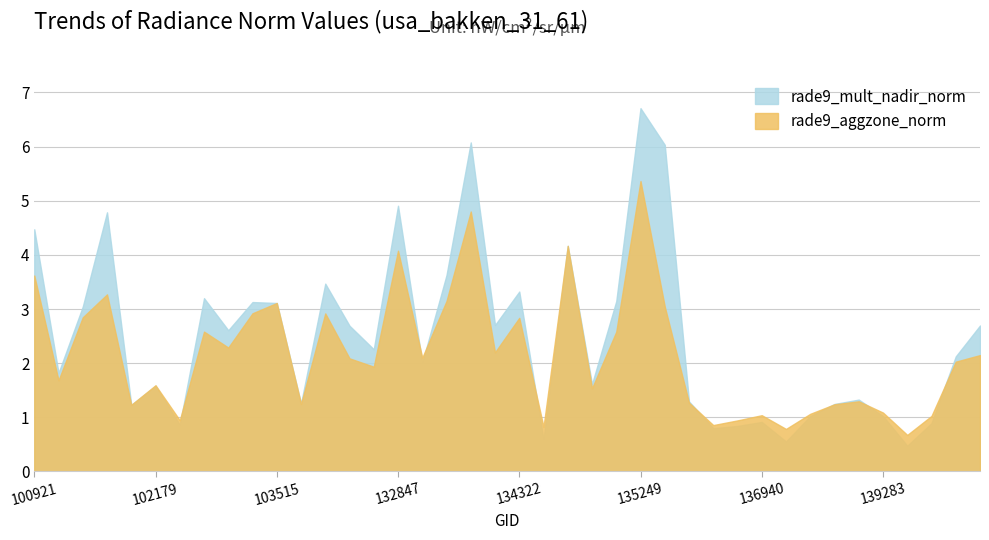

Between 132847 and 137916, which series saw the biggest shift?

rade9_mult_nadir_norm